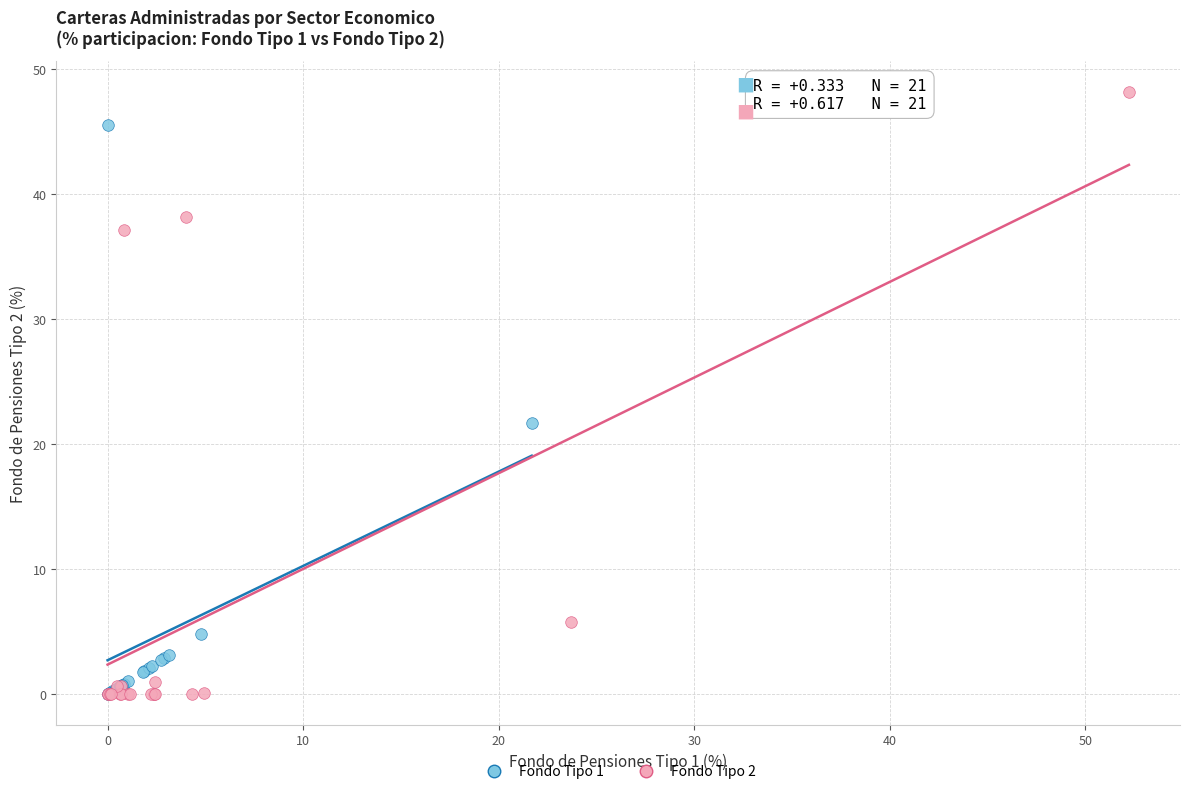

Which series has the largest Y range (max minus min)?

Fondo Tipo 2